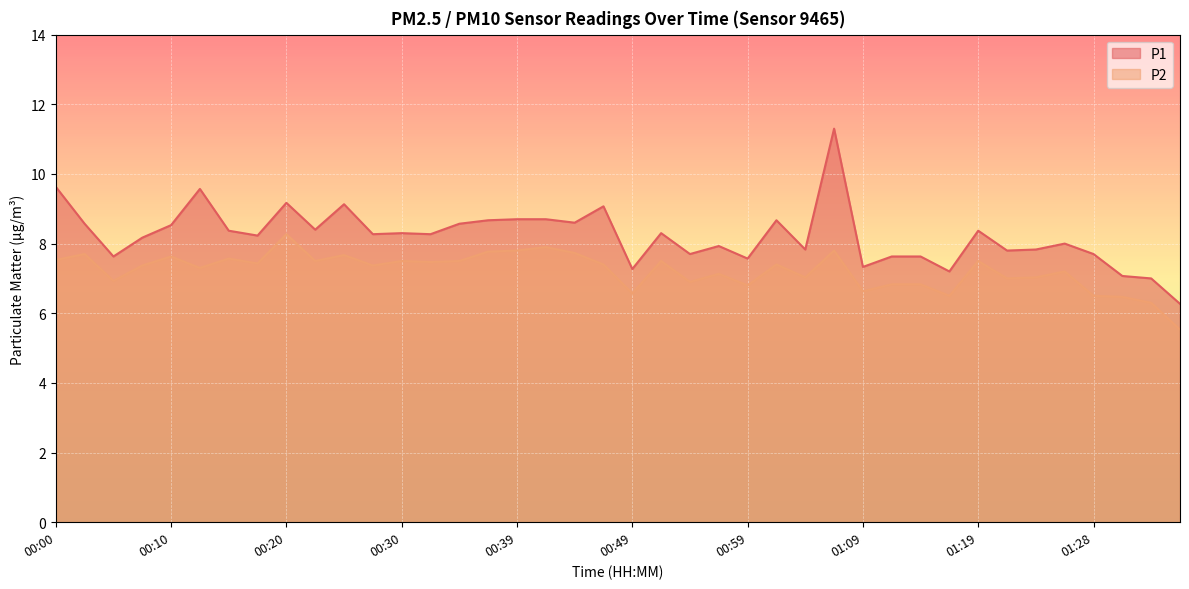

Reading left to right, transcribe all the data shown in this chart.

P1: 9.6	8.6	7.6	8.2	8.5	9.6	8.4	8.2	9.2	8.4	9.1	8.3	8.3	8.3	8.6	8.7	8.7	8.7	8.6	9.1	7.3	8.3	7.7	7.9	7.6	8.7	7.8	11.3	7.3	7.6	7.6	7.2	8.4	7.8	7.8	8.0	7.7	7.1	7.0	6.3
P2: 7.5	7.7	6.9	7.4	7.6	7.3	7.6	7.4	8.3	7.5	7.7	7.4	7.5	7.5	7.5	7.8	7.8	7.9	7.7	7.4	6.6	7.5	6.9	7.1	6.8	7.4	7.0	7.8	6.6	6.8	6.8	6.5	7.5	7.0	7.0	7.2	6.5	6.5	6.3	5.5